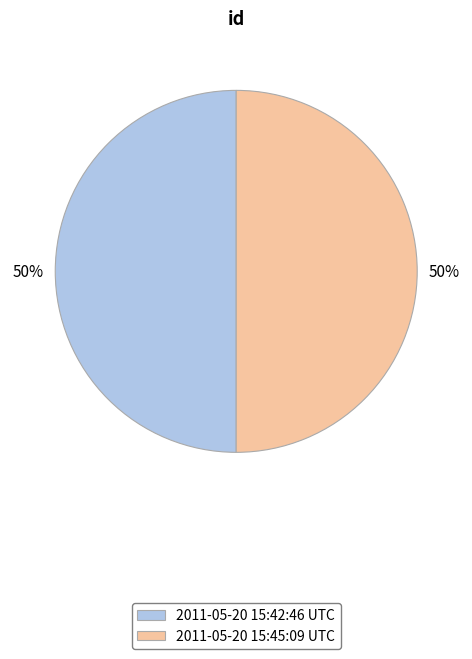

To the nearest percent, what percentage of the pie is 2011-05-20 15:45:09 UTC?

50%